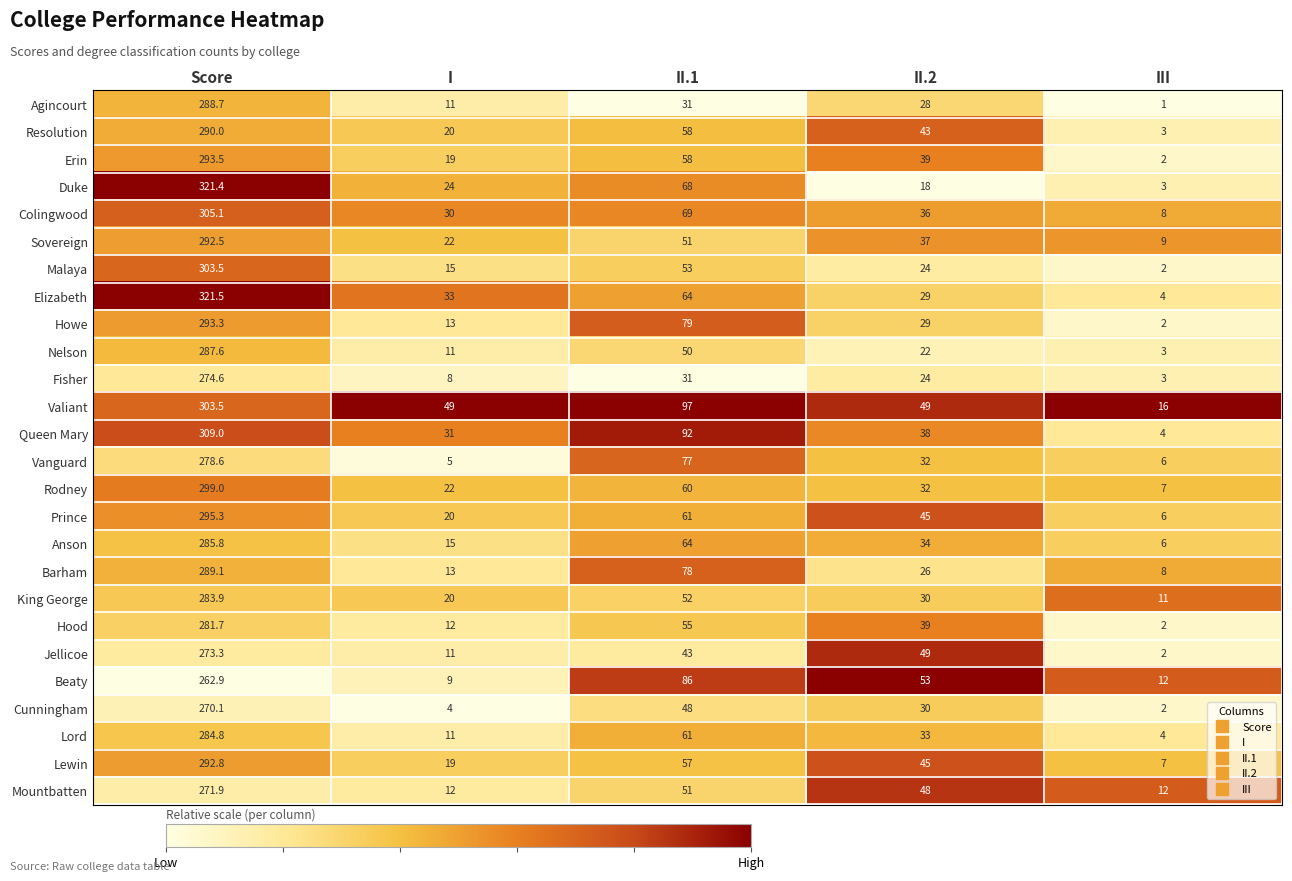

Count the number of categories in the chart.

5